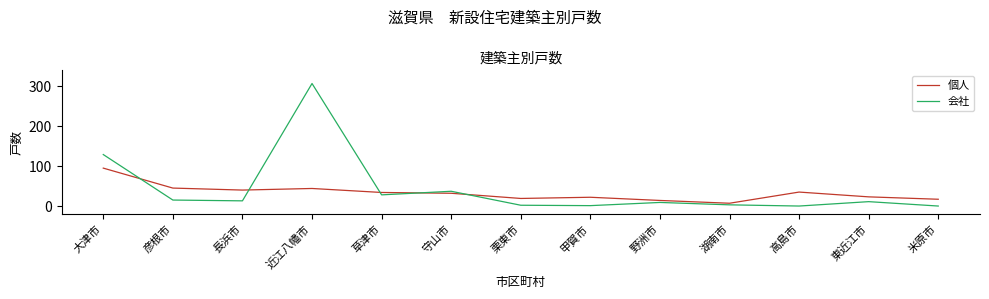

Which series has the widest spread of values?

会社